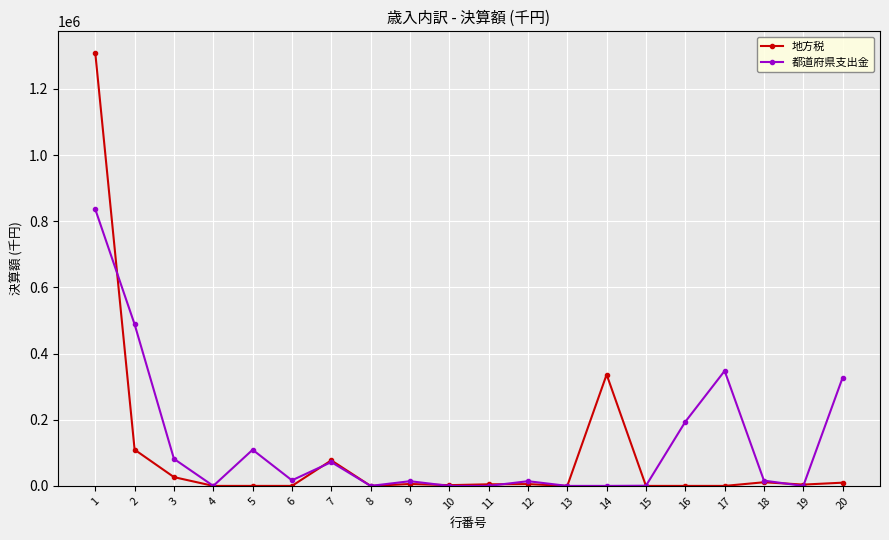

The value of 都道府県支出金 at 5 is 64818. True or false?

False